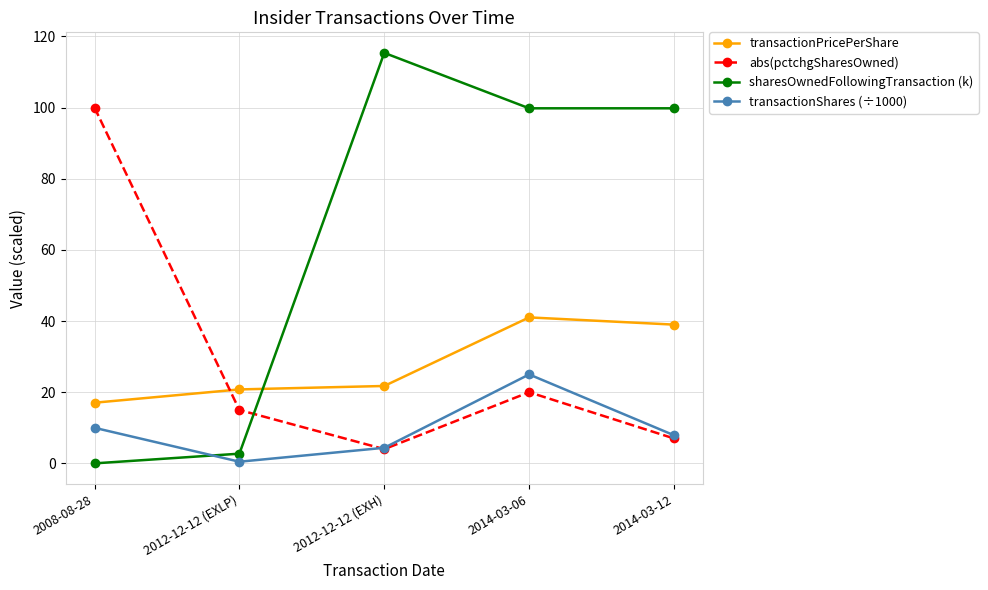

Which series has the widest spread of values?

sharesOwnedFollowingTransaction (k)